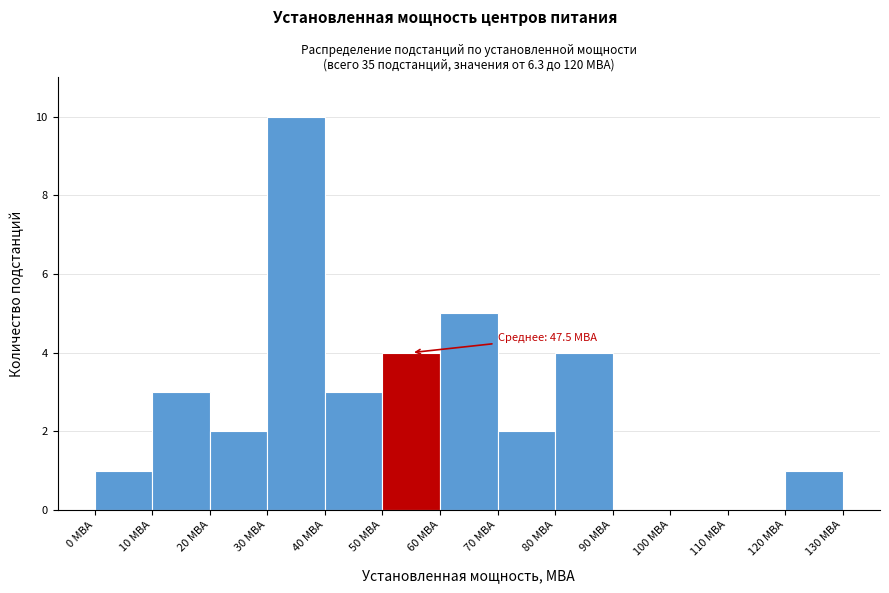

Which range on the x-axis has the tallest bar?

30 to 40